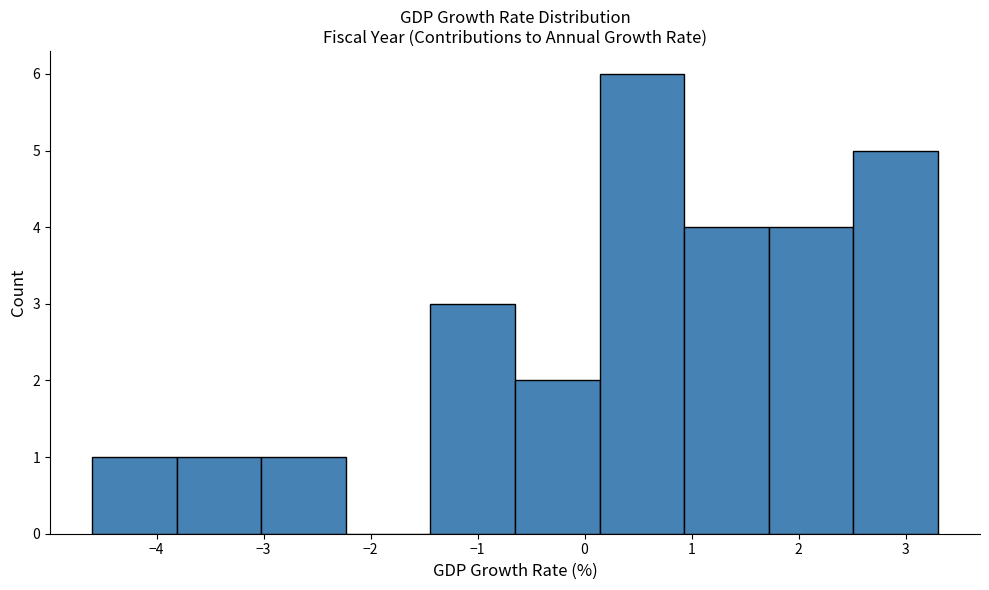

Reading left to right, transcribe this chart: for each bar, give the range it covers on the x-axis and its height. Neither the bar edges nor the heights are printed on the chart, so give them approximately, as read against the axes.

-4.60 to -3.81: 1
-3.81 to -3.02: 1
-3.02 to -2.23: 1
-2.23 to -1.44: 0
-1.44 to -0.65: 3
-0.65 to 0.14: 2
0.14 to 0.93: 6
0.93 to 1.72: 4
1.72 to 2.51: 4
2.51 to 3.30: 5